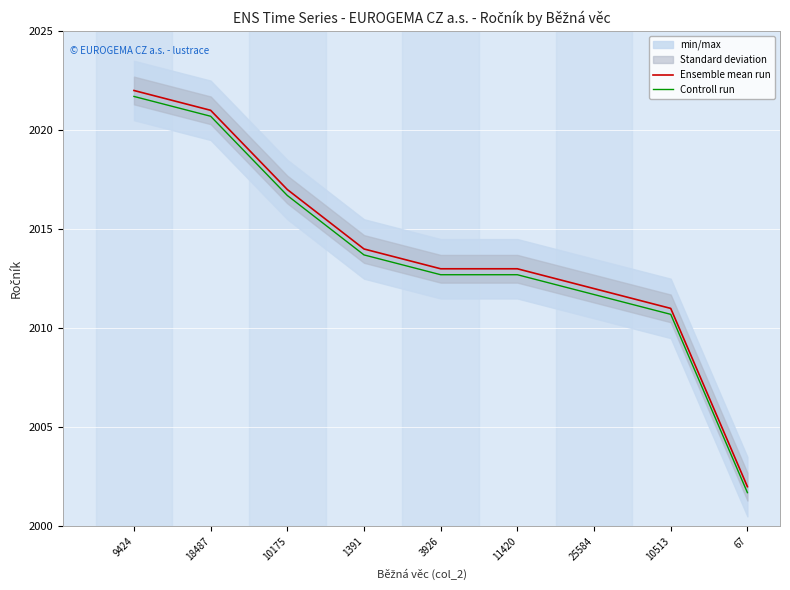

True or false: Ensemble mean run has more than 2 points higher than both neighbors.

False